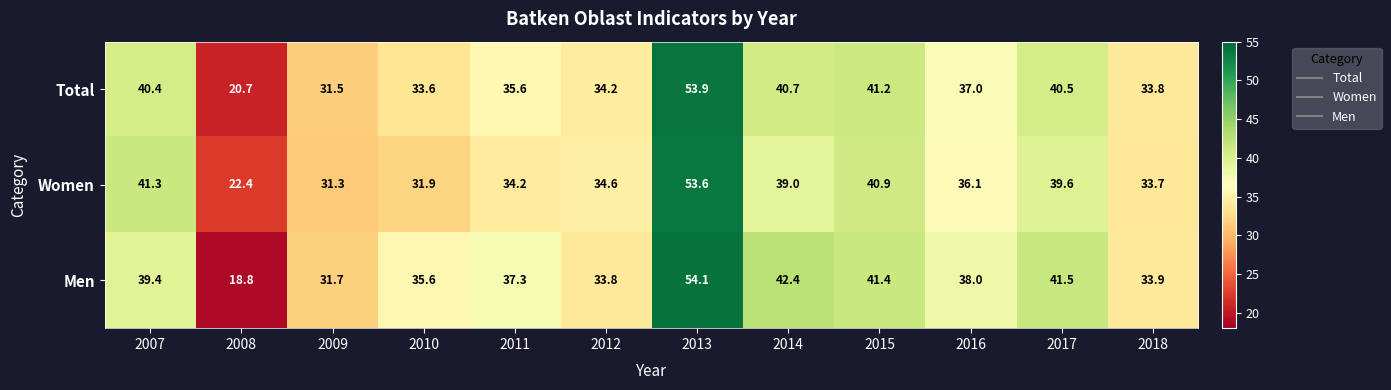

What is the difference between the second highest and minimum values in the Women series?

18.9